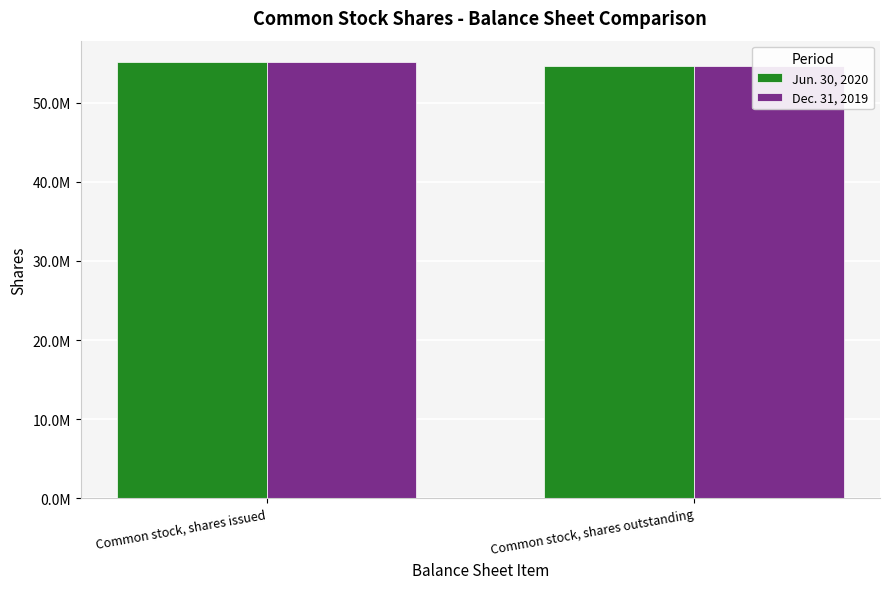

List the series in order of their peak value, highest first.

Jun. 30, 2020, Dec. 31, 2019